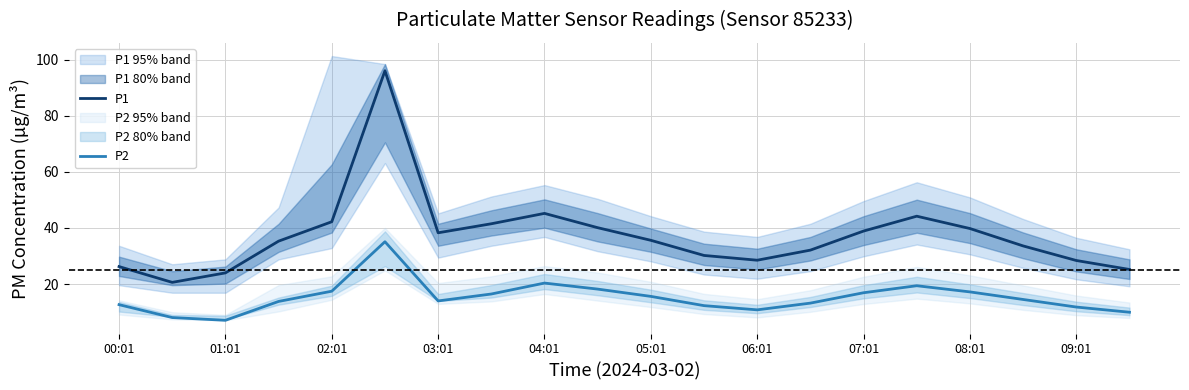

True or false: P2 and P1 intersect in this chart.

False